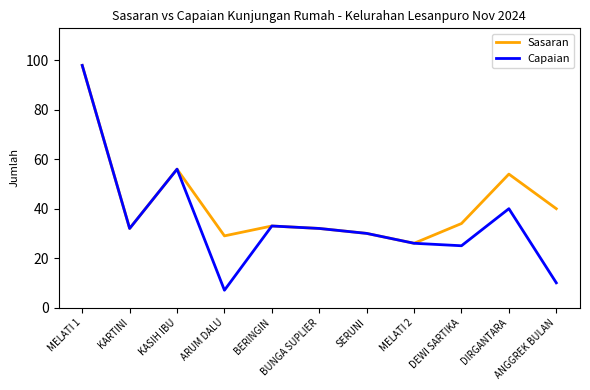

Which series has the widest spread of values?

Capaian